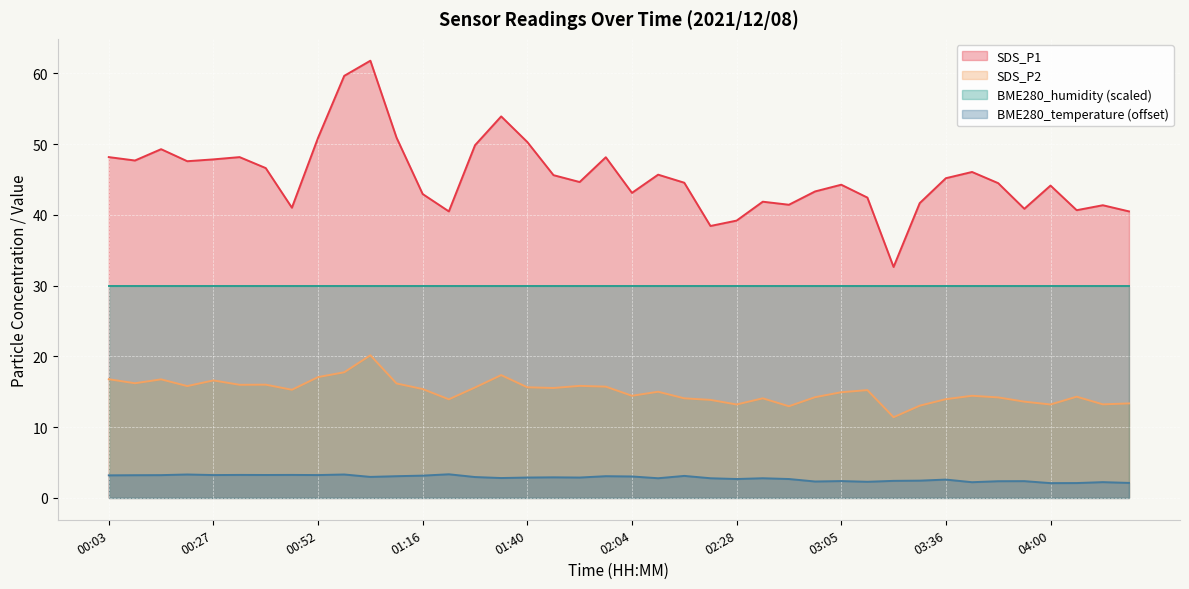

Between 03:30 and 04:18, which series saw the biggest shift?

SDS_P1